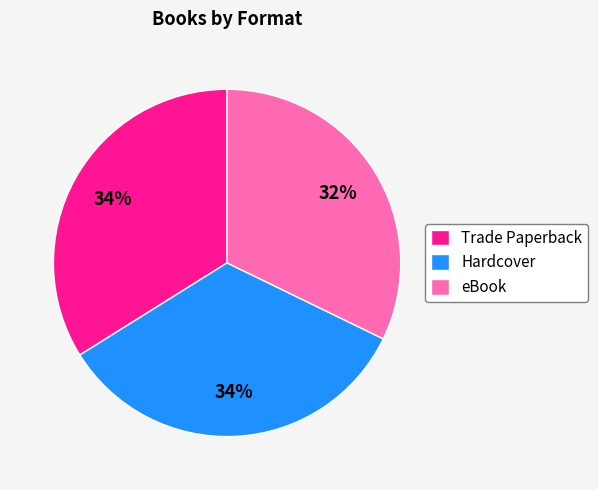

To the nearest percent, what portion does Trade Paperback represent?

34%